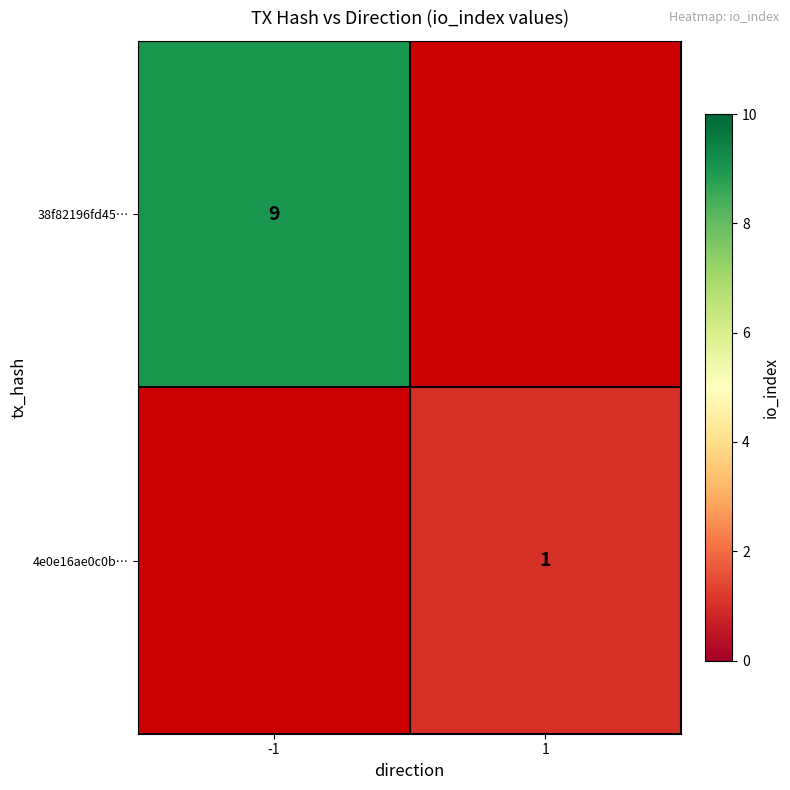

True or false: 4e0e16ae0c0b… has a value of 0 at 1.

False